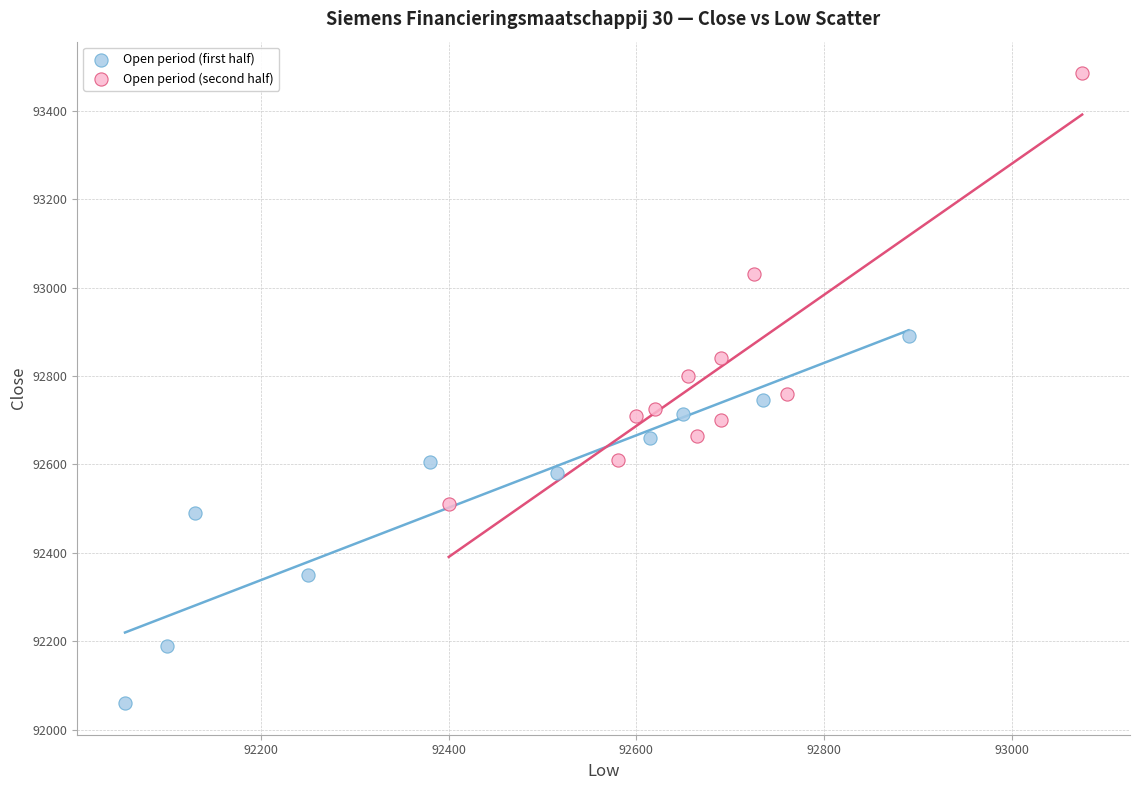

Which series reaches the minimum Y coordinate?

Open period (first half)